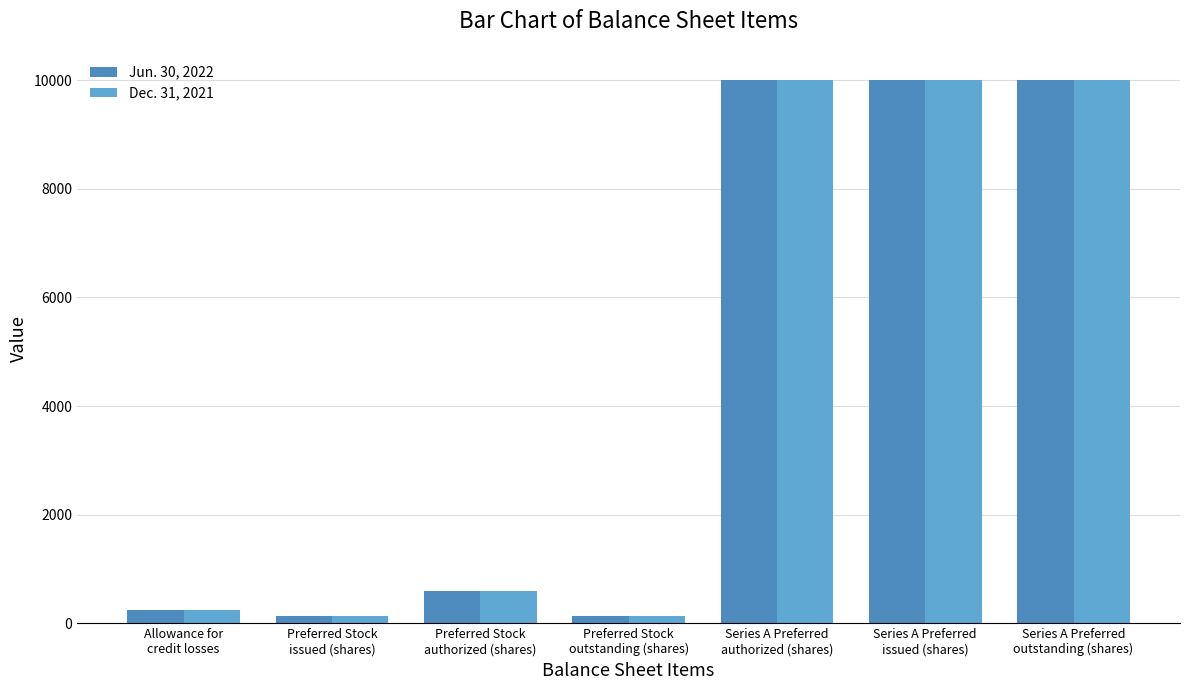

At which category does the chart reach its peak across all series?

Series A Preferred
authorized (shares)